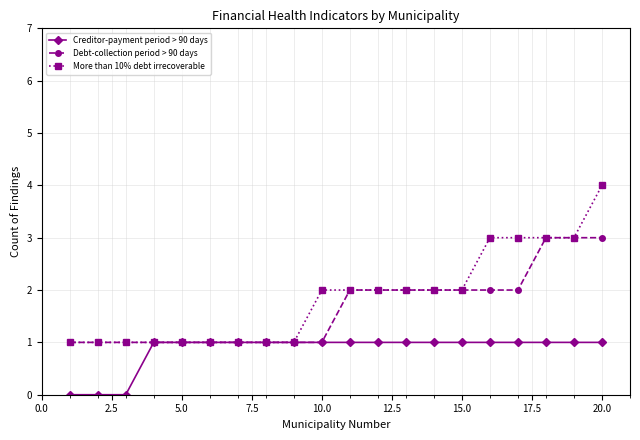

Which series has the widest spread of values?

More than 10% debt irrecoverable